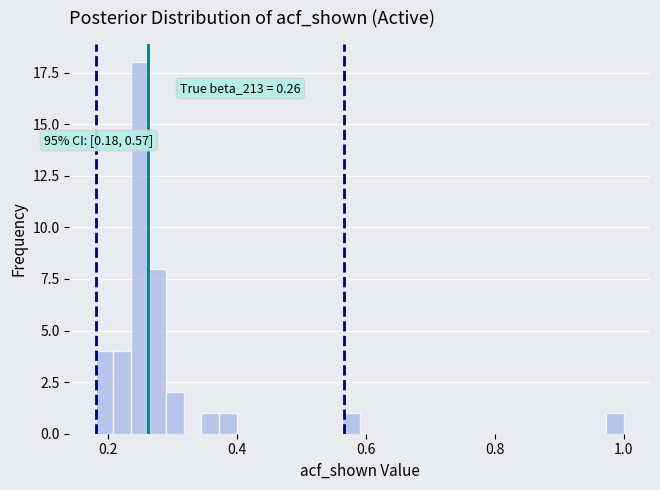

Read against the x-axis, roughly where is the centre of the tallest bar?

0.24